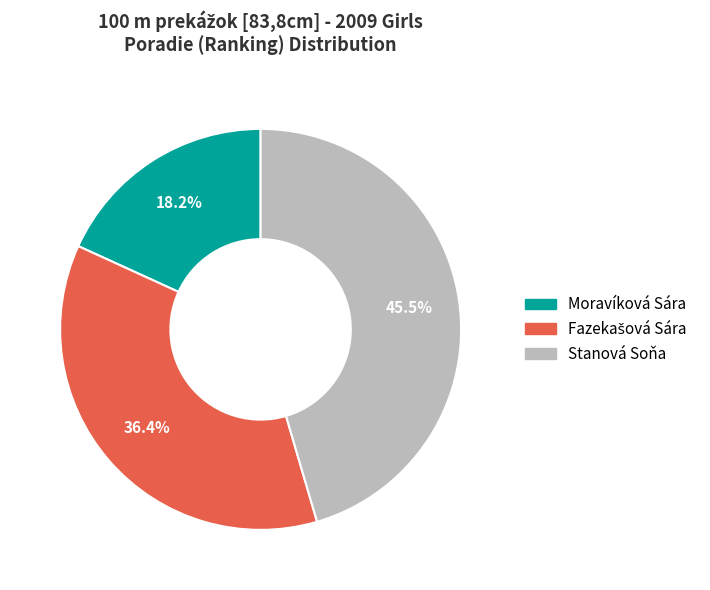

Approximately how many times larger is the value at Stanová Soňa compared to Moravíková Sára?

2.5